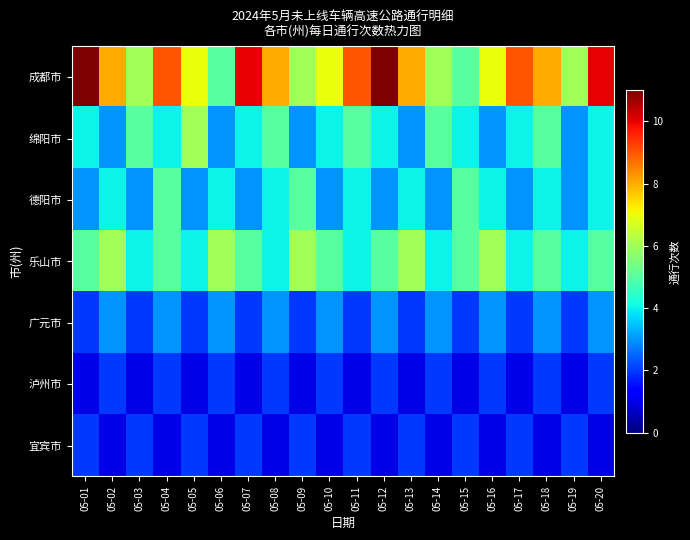

Rank the series at 05-01 from highest to lowest value.

成都市, 乐山市, 绵阳市, 德阳市, 广元市, 宜宾市, 泸州市